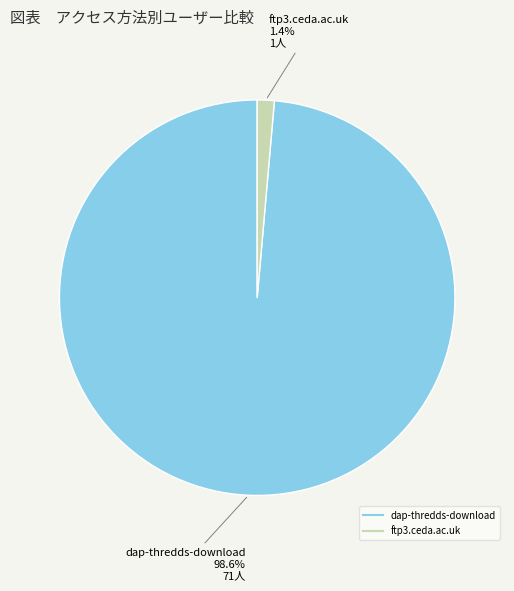

Rank the categories by value from highest to lowest.

dap-thredds-download, ftp3.ceda.ac.uk